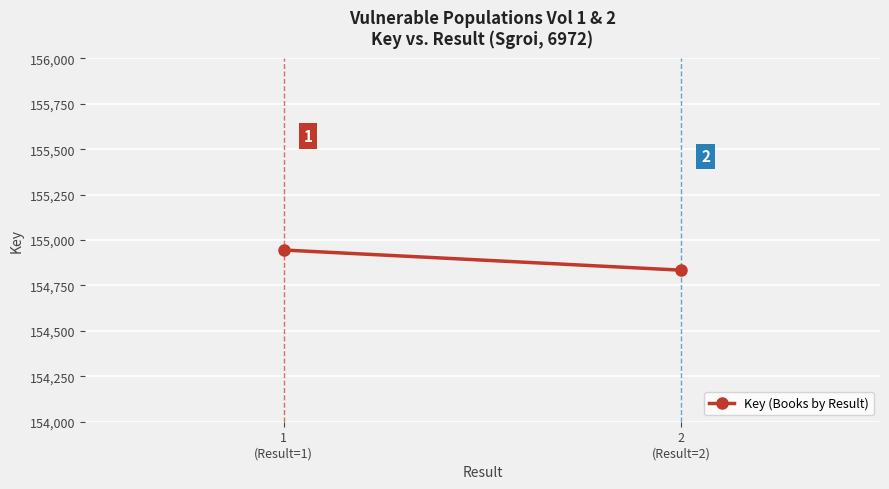

Rank the categories by value from highest to lowest.

1
(Result=1), 2
(Result=2)